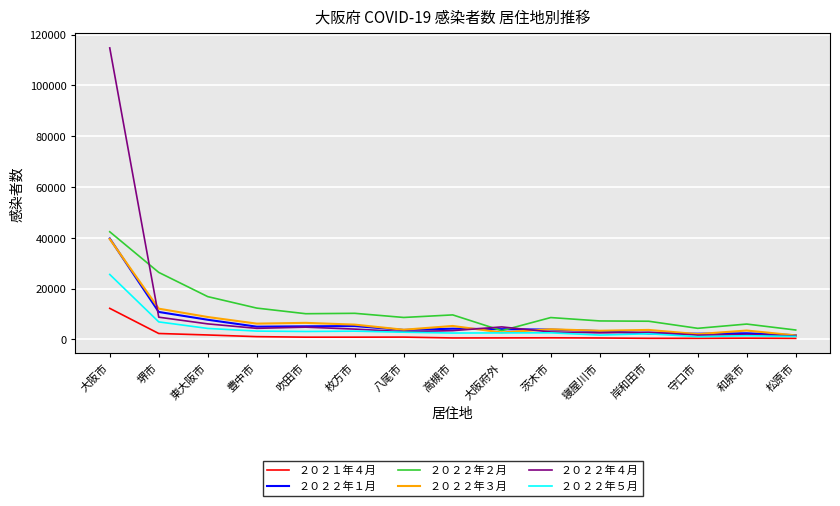

Is it true that ２０２１年４月 equals 501 at 和泉市?

True